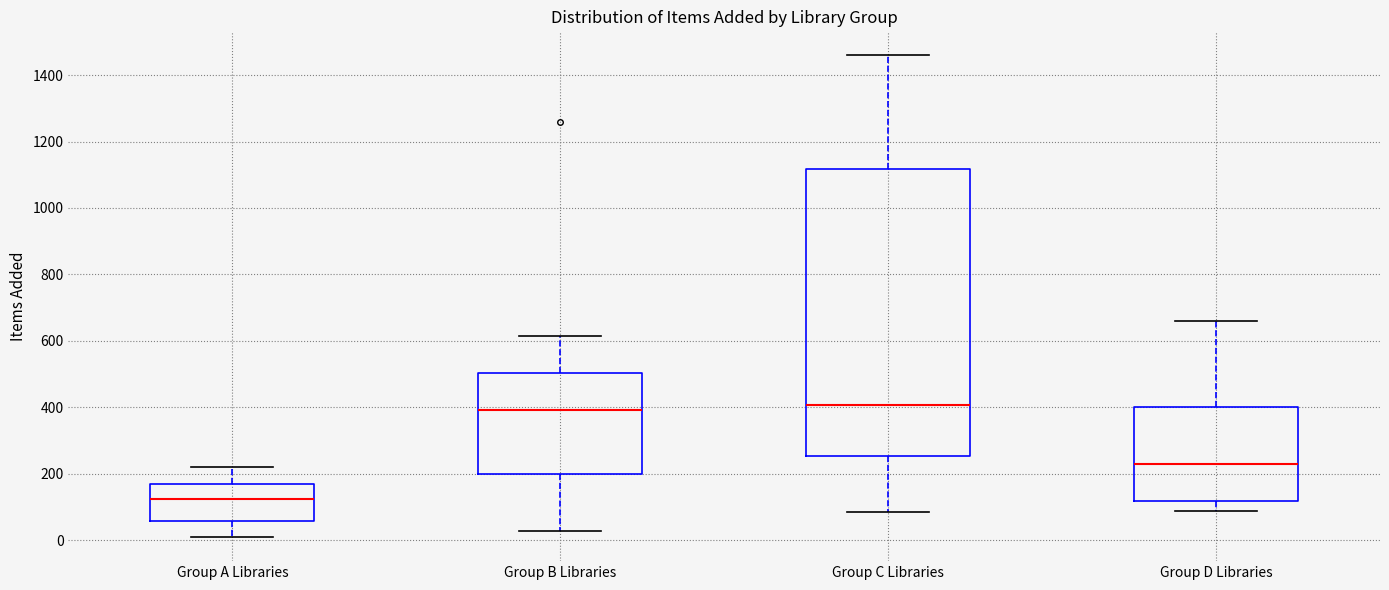

Reading left to right, transcribe this box plot: for each box, give where its median line is, the range the box spans, and where its two whiskers end, as read against the y-axis. The values are not printed on the chart, so give them approximately, as read against the axis.

Group A Libraries: median 120, box 60 to 180, whiskers 20 to 220
Group B Libraries: median 400, box 200 to 500, whiskers 20 to 620
Group C Libraries: median 400, box 260 to 1120, whiskers 80 to 1460
Group D Libraries: median 240, box 120 to 400, whiskers 80 to 660